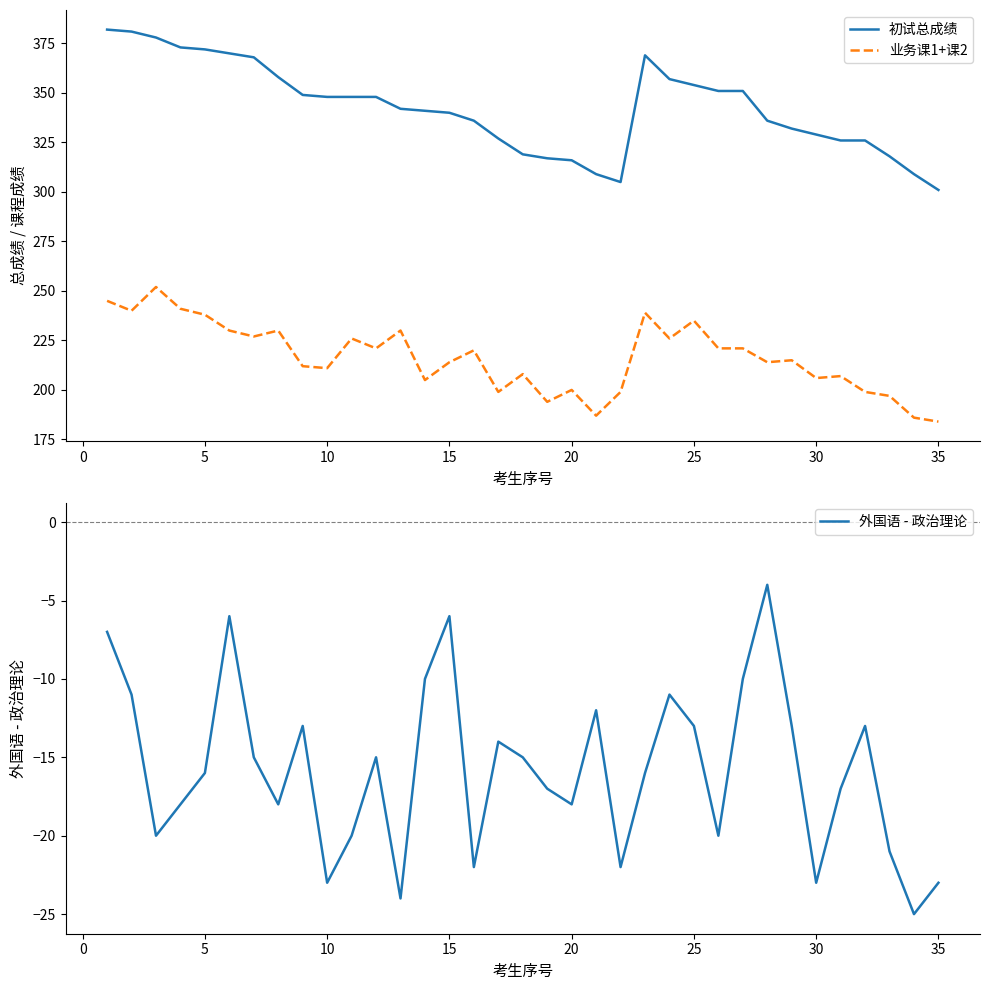

True or false: 初试总成绩 has a value of 186 at 35.

False